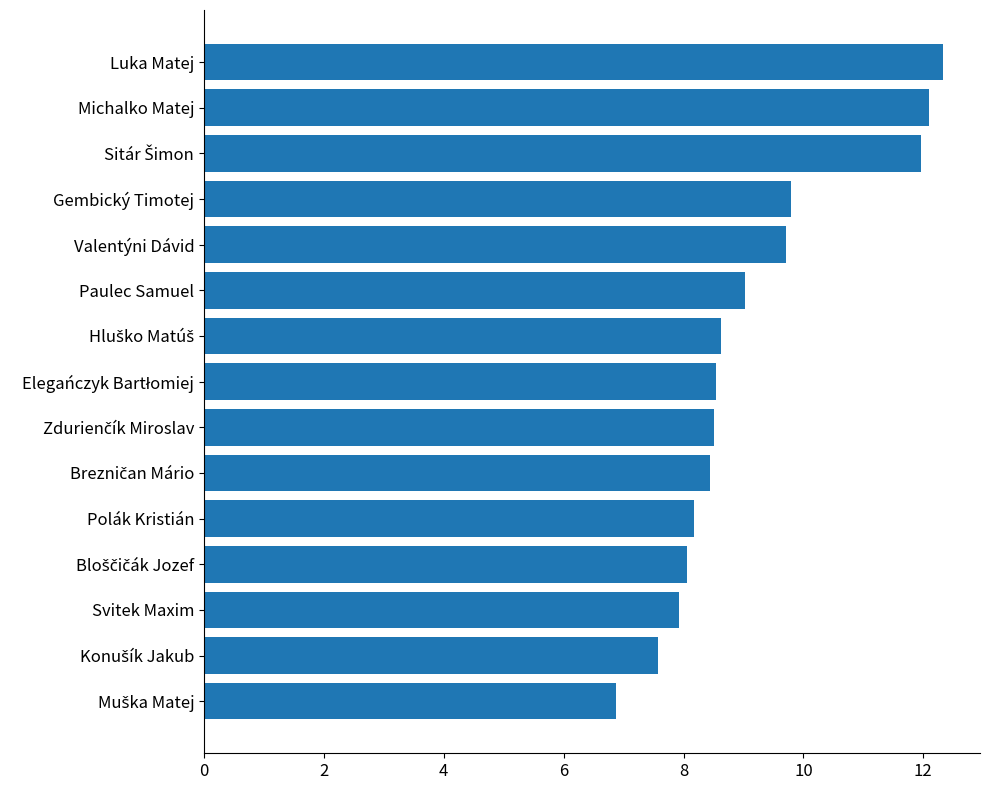

What is the value of the 1st bar from the top?

12.3